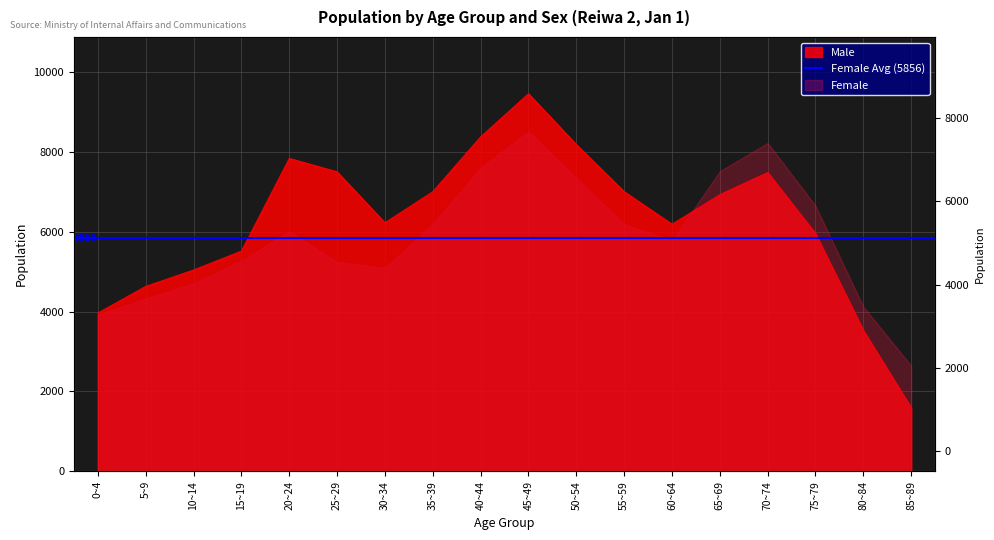

Where is the data nearest to the value 5531?

15~19